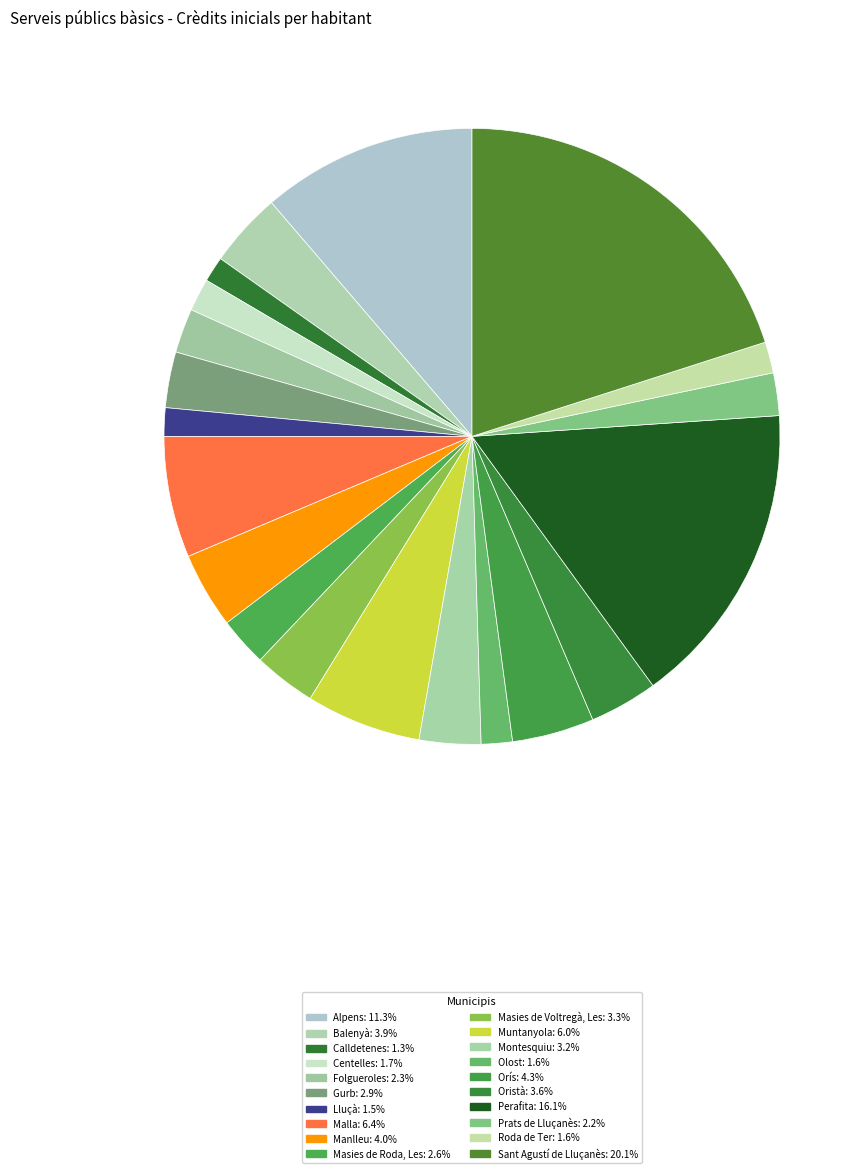

To the nearest percent, what is the combined percentage of Montesquiu and Masies de Roda, Les?

6%